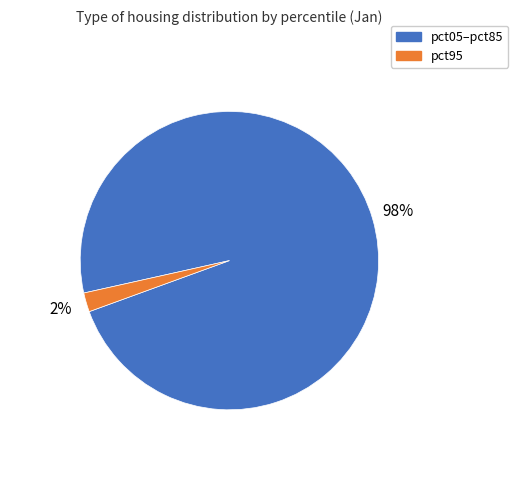

Is there any slice that represents more than half of the pie?

Yes